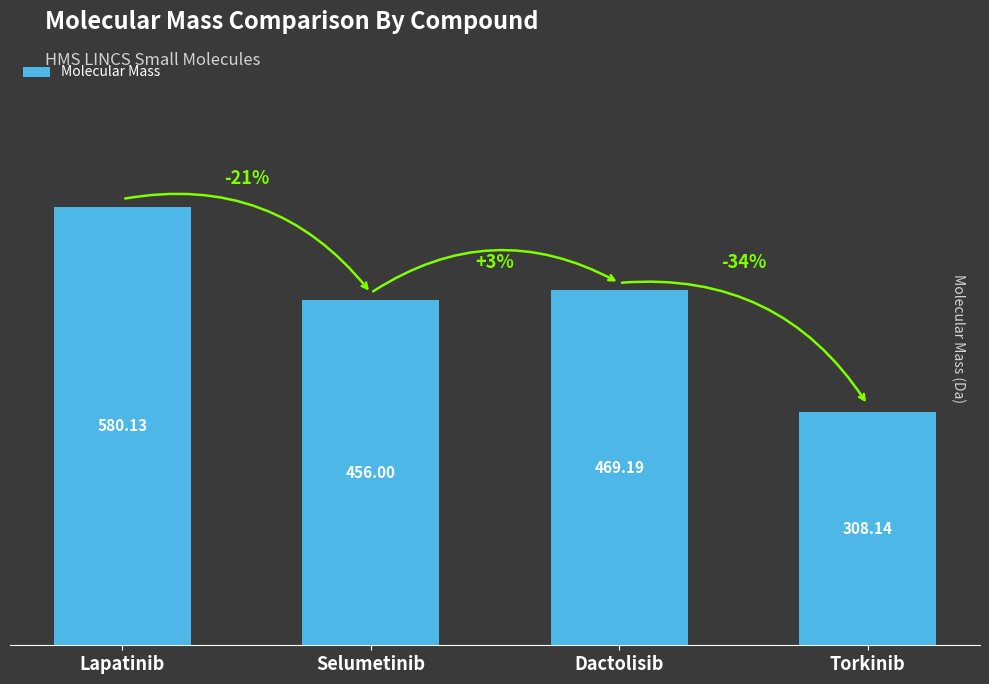

Between Torkinib and Lapatinib, which is larger?

Lapatinib